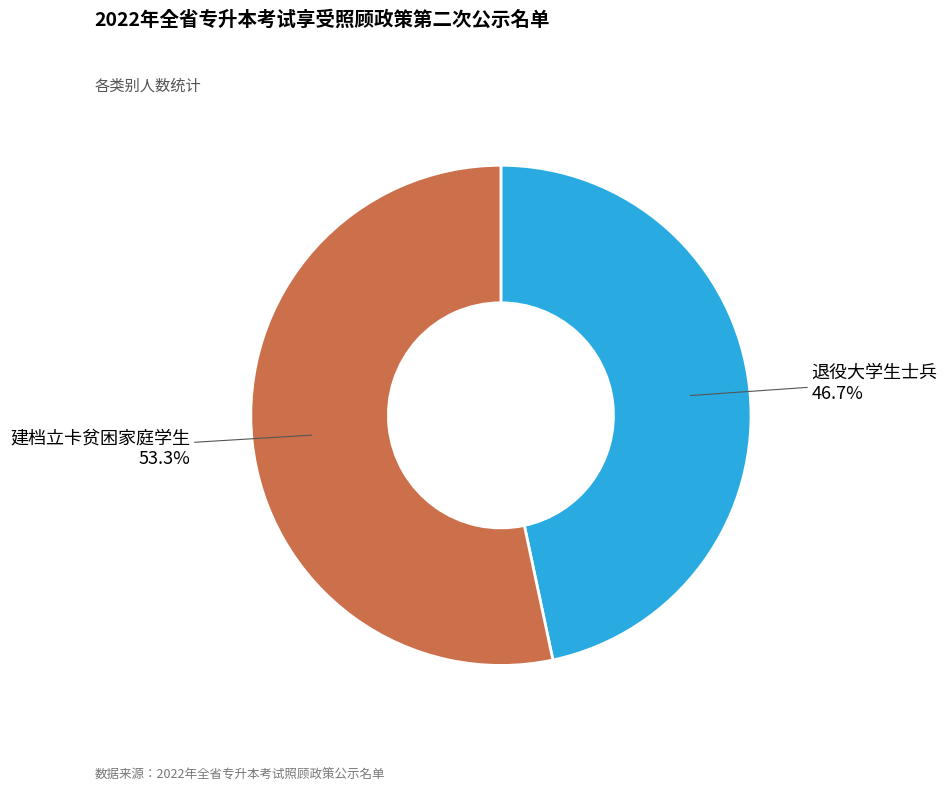

What is the smallest slice in the pie chart?

退役大学生士兵